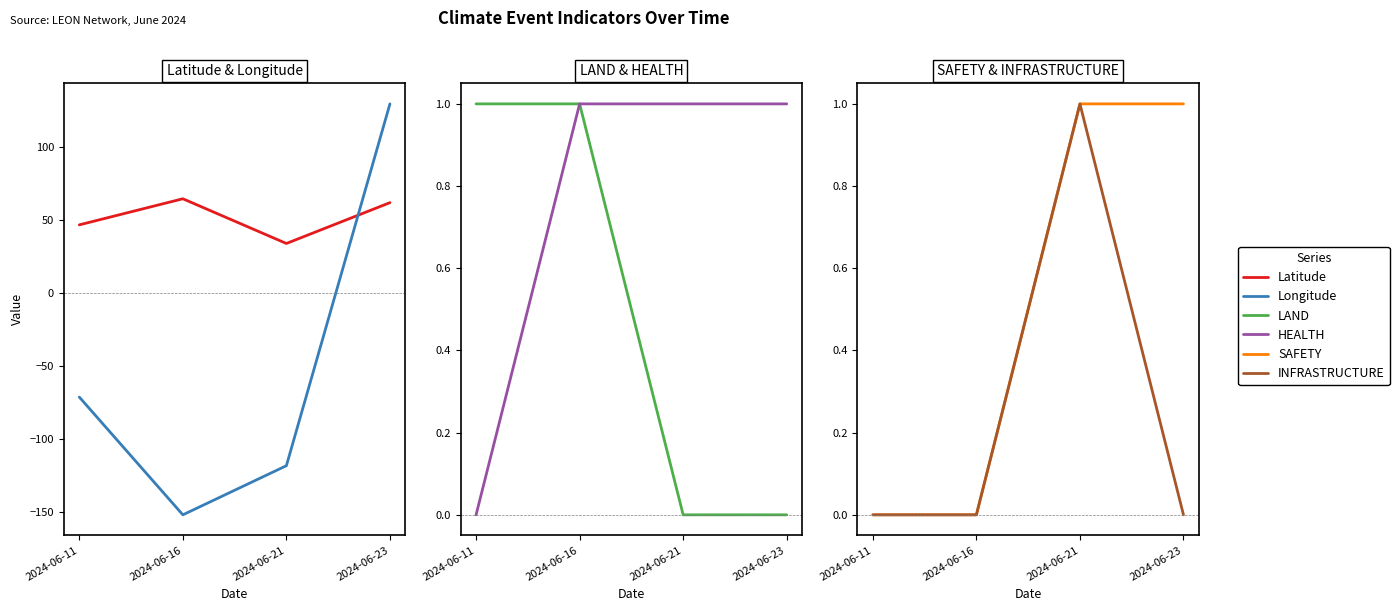

What is the difference between the highest and lowest values at 2024-06-11?

118.0